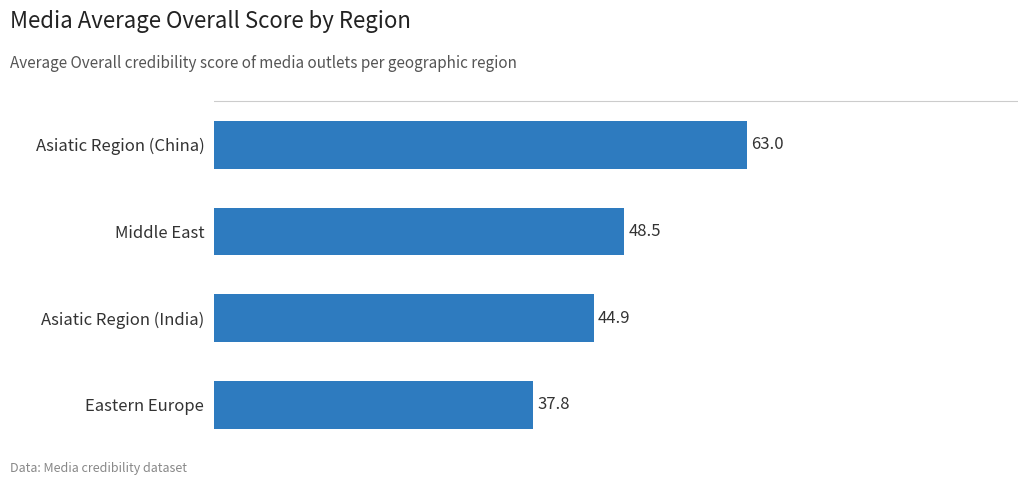

How many data points are above 48?

2